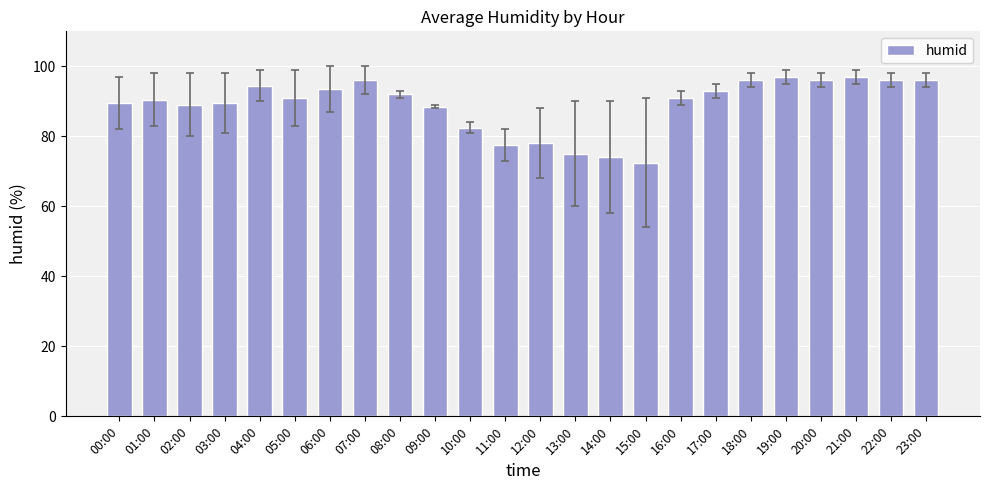

Which has a higher value, 15:00 or 17:00?

17:00